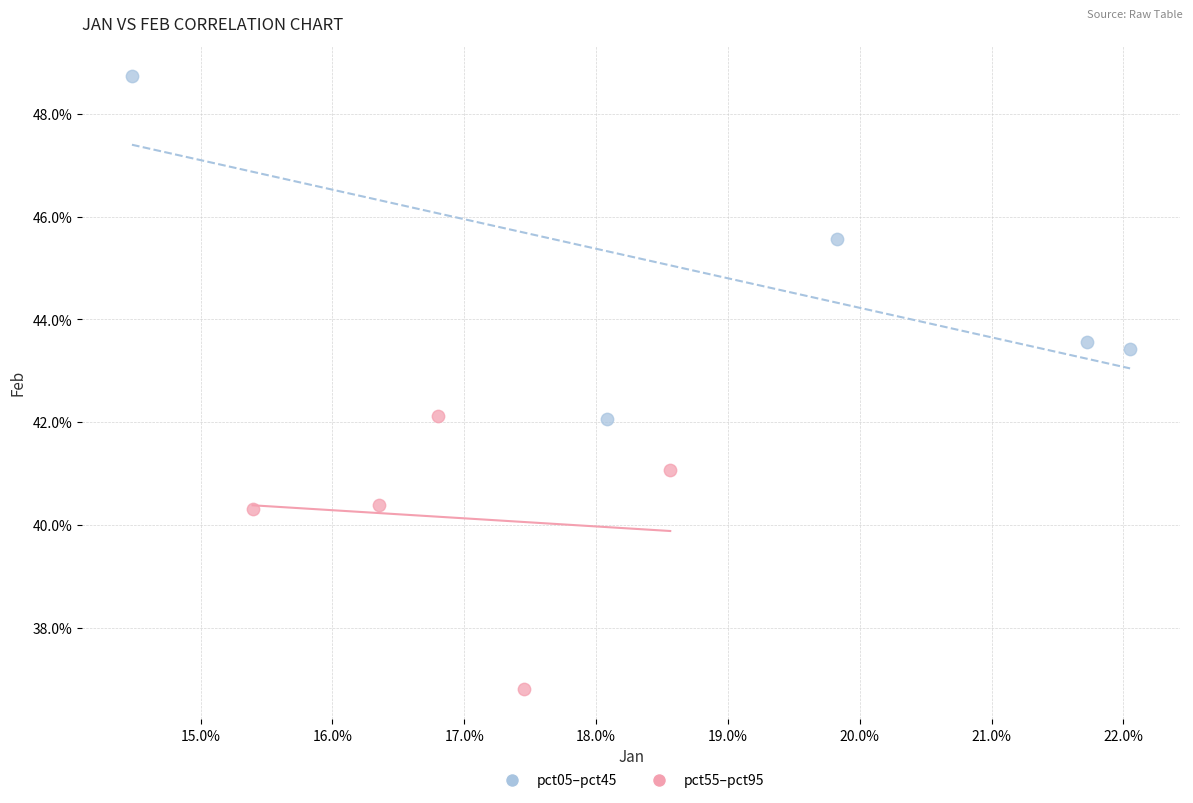

What are all the series names shown in the legend?

pct05–pct45, pct55–pct95